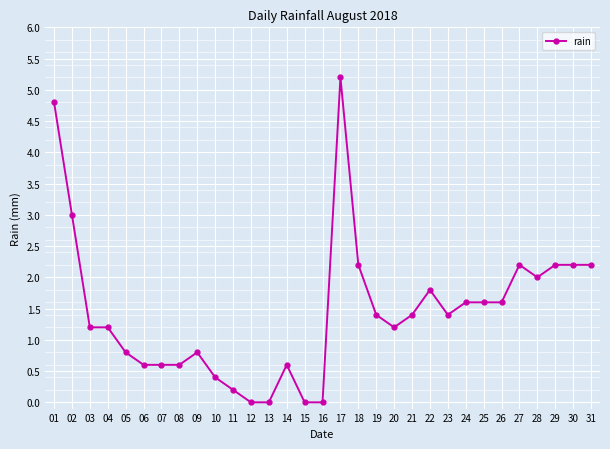

What is the sum of all values?

45.0